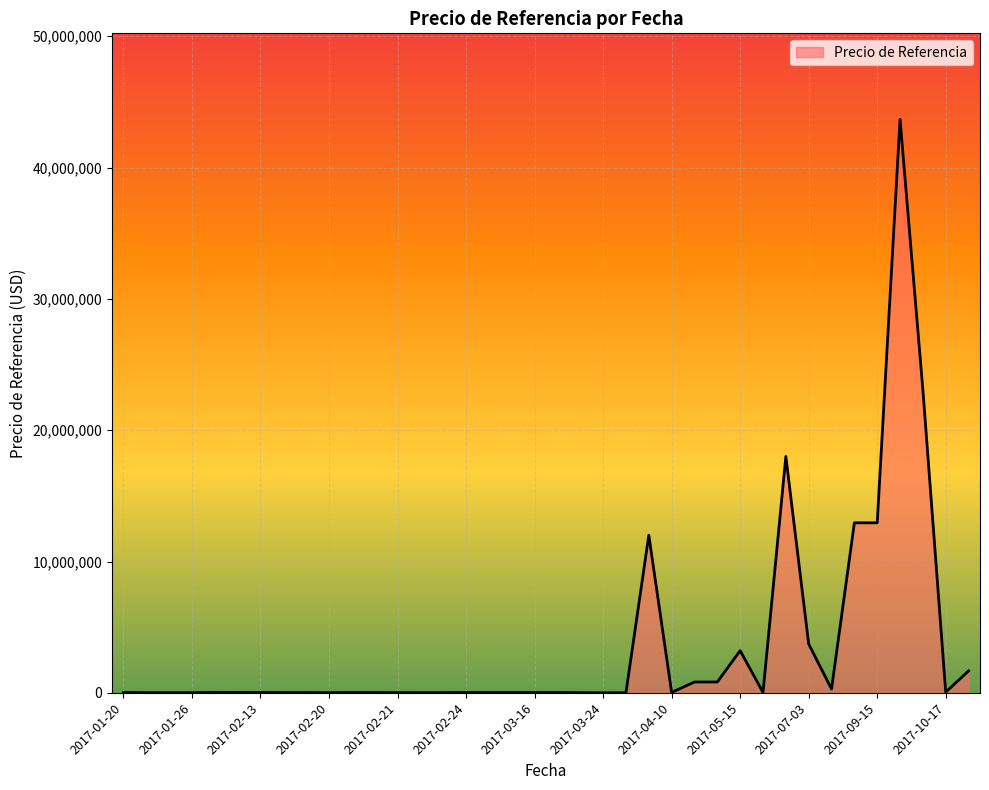

What is the greatest value displayed?

43666342.6